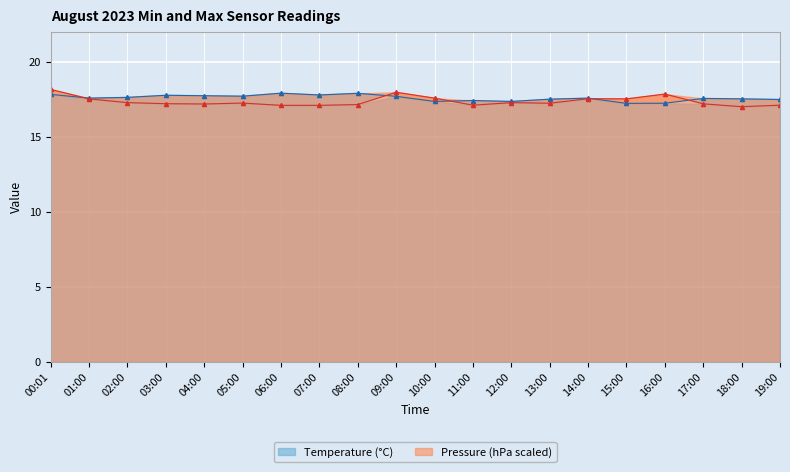

How many lines are shown in the chart?

2